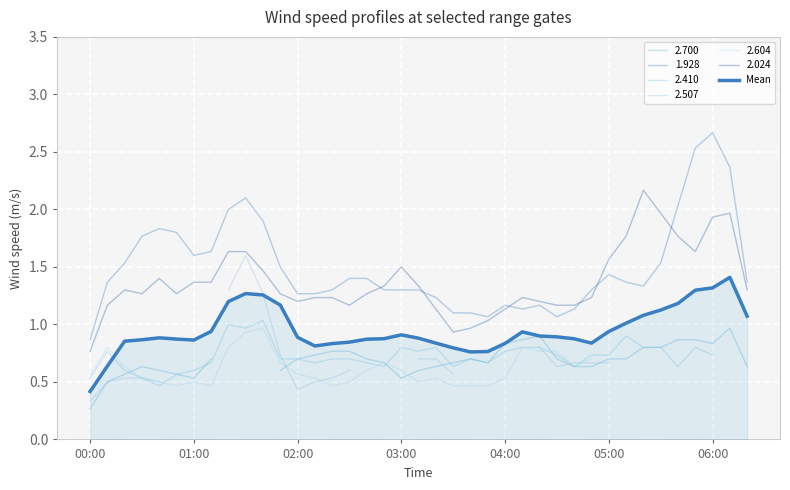

How many interior local peaks (higher than both neighbors) does the data have?

5